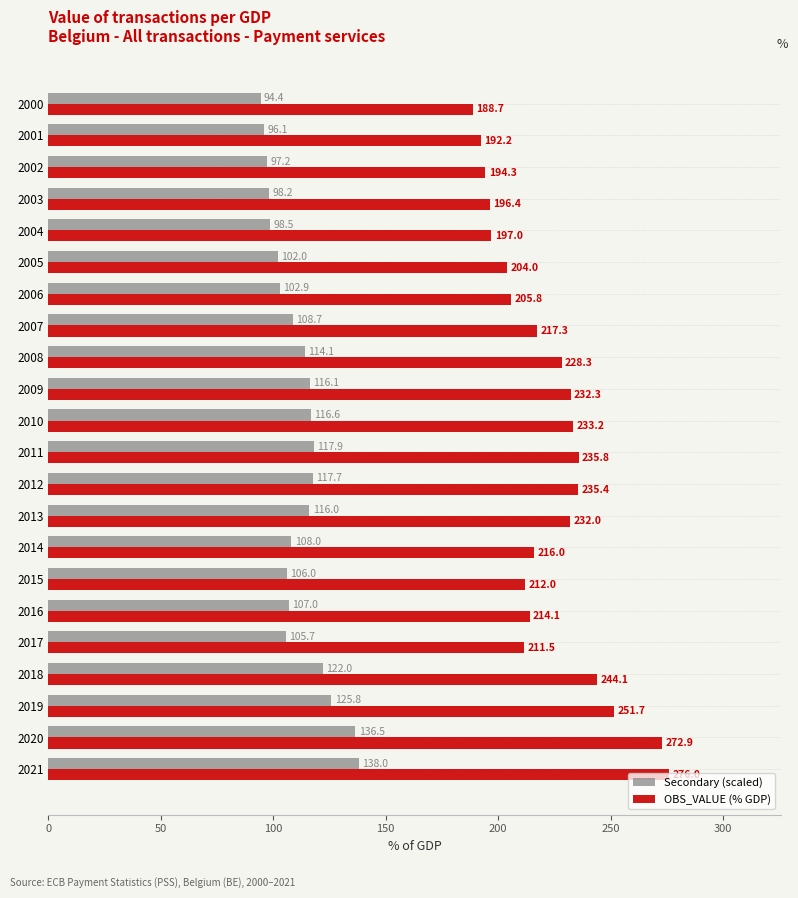

Is the value of Secondary (scaled) at 2006 greater than the value of OBS_VALUE (% GDP) at 2019?

No